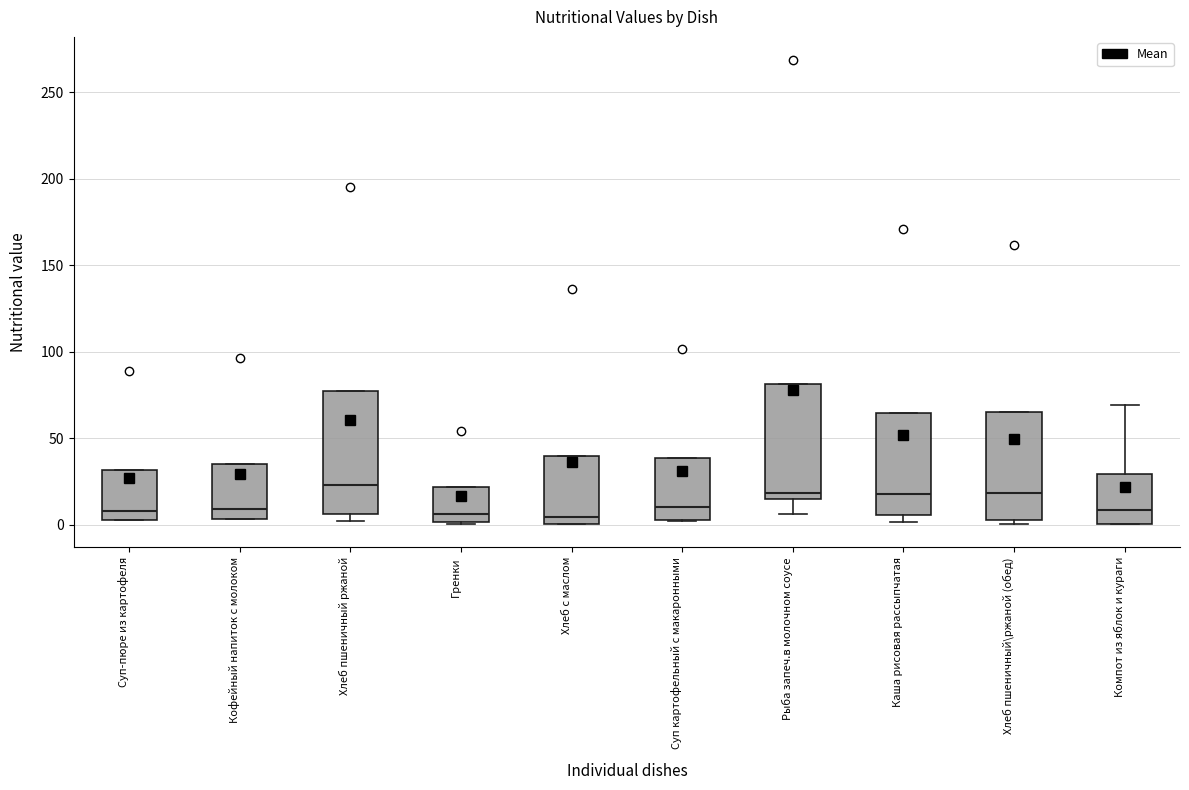

Where is the upper edge of the box for Рыба запеч.в молочном соусе on the y-axis? The values are not printed on the chart, so give them approximately, as read against the axis.

80